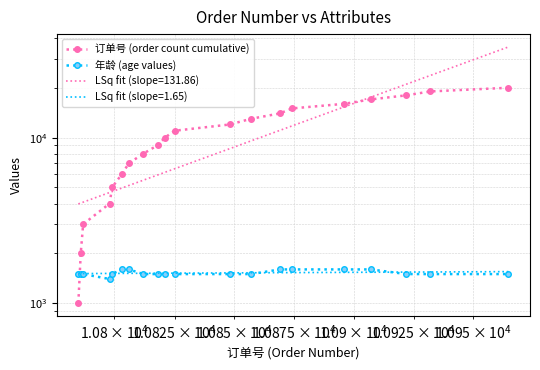

Count the number of data series in this chart.

2